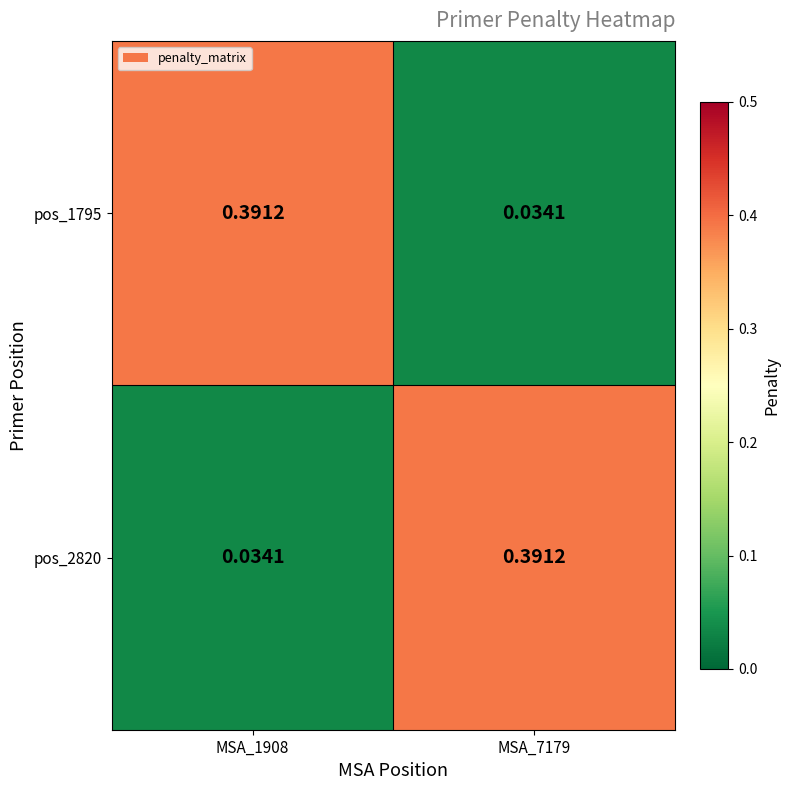

Is the value of pos_2820 at MSA_1908 greater than the value of pos_1795 at MSA_1908?

No